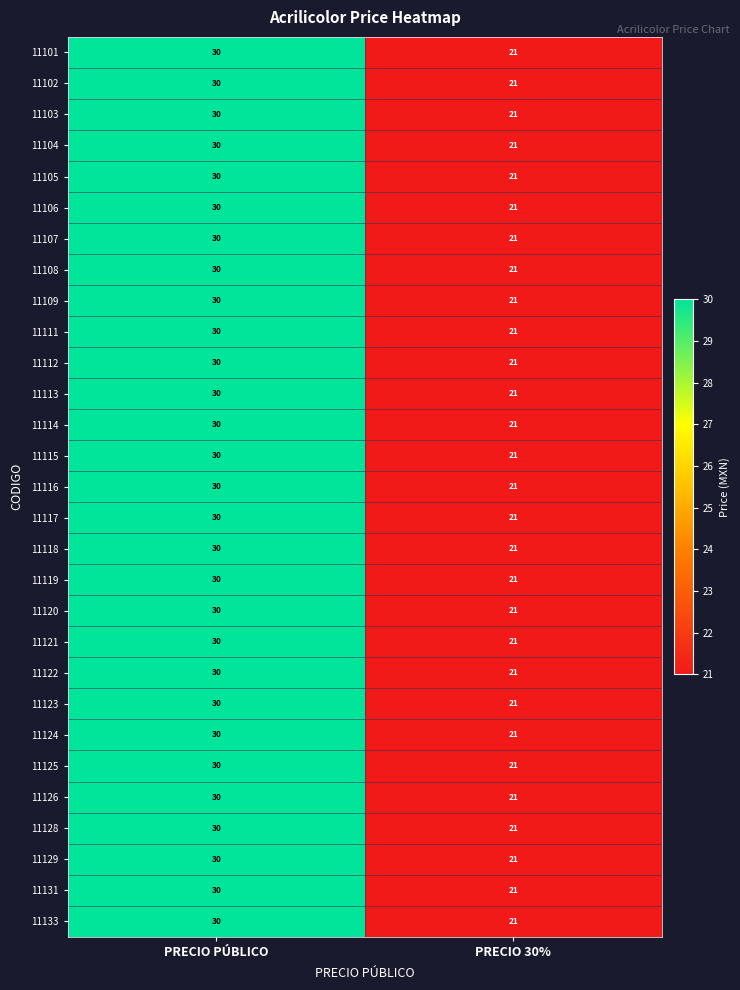

How many series are shown in this chart?

29